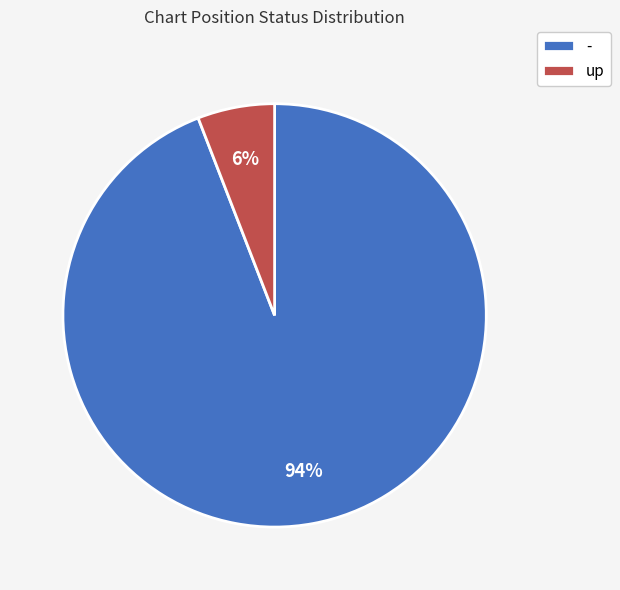

How many slices are in this pie chart?

2